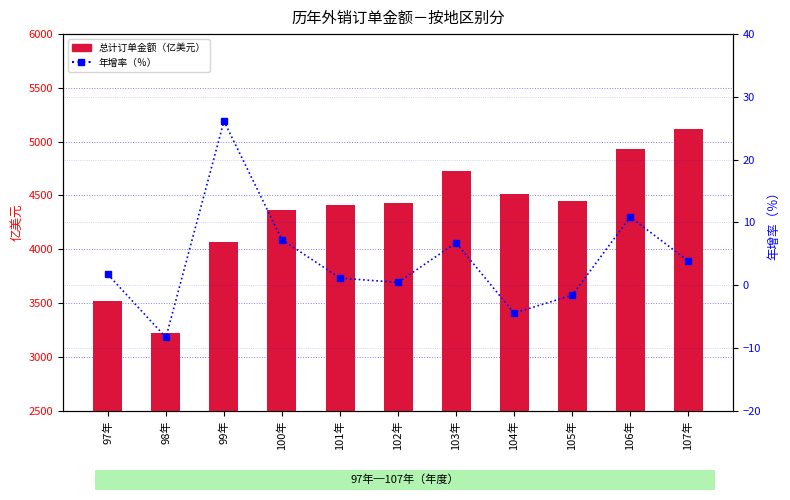

Where is 总计订单金额（亿美元） nearest to the value 4171?

99年